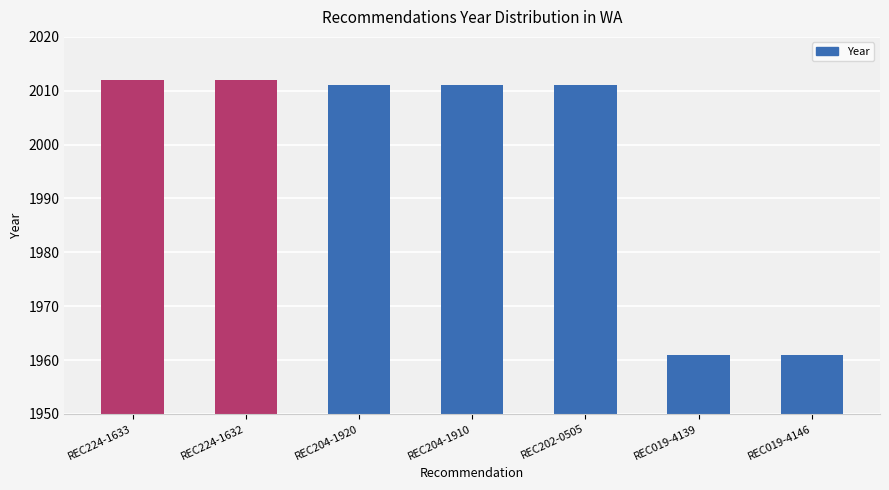

Reading left to right, what are all the values shown in this chart?

REC224-1633=2012	REC224-1632=2012	REC204-1920=2011	REC204-1910=2011	REC202-0505=2011	REC019-4139=1961	REC019-4146=1961